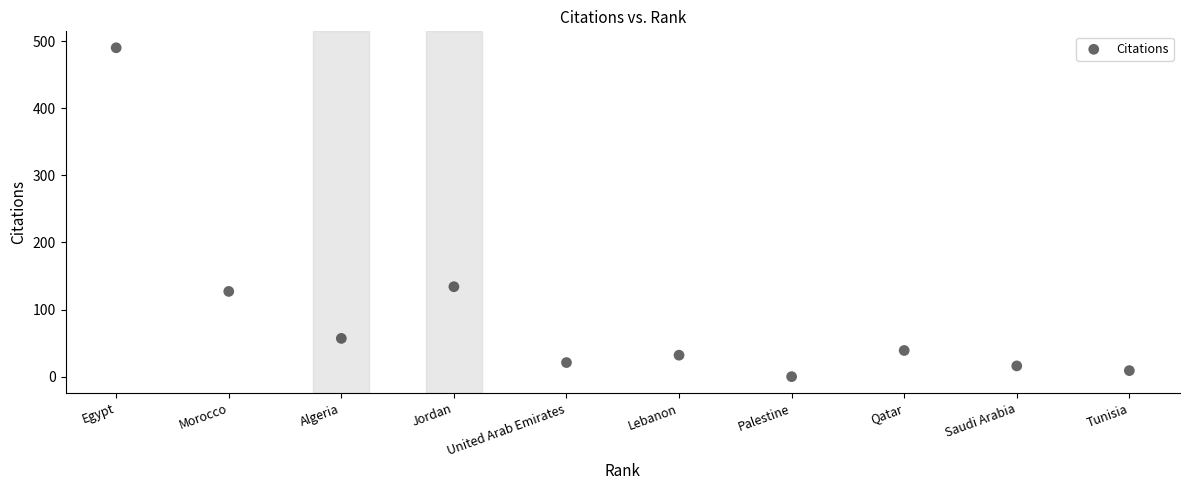

What is the average X value?

6